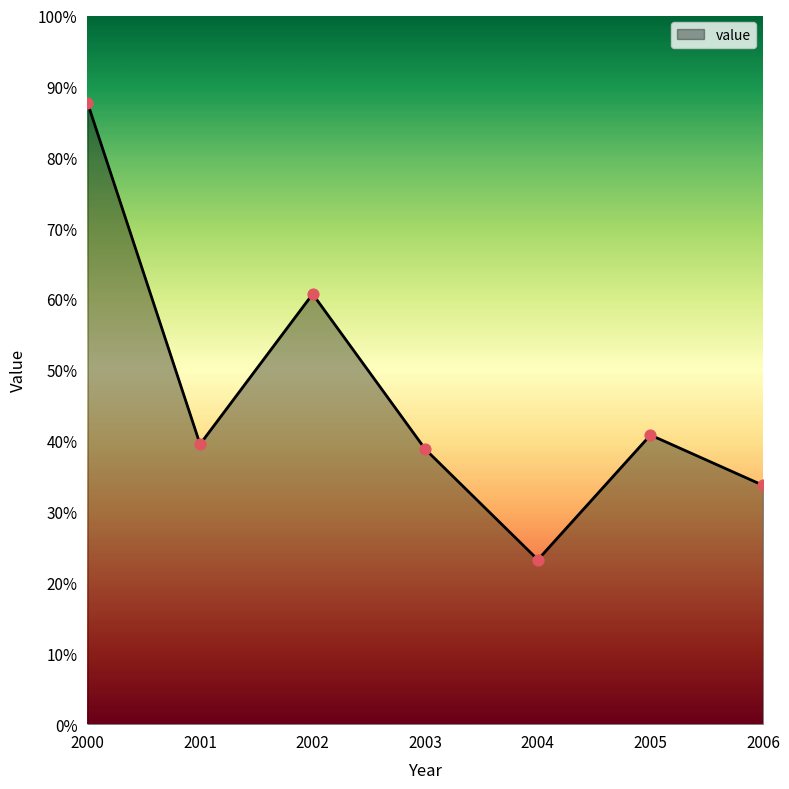

Which has a higher value, 2004 or 2006?

2006